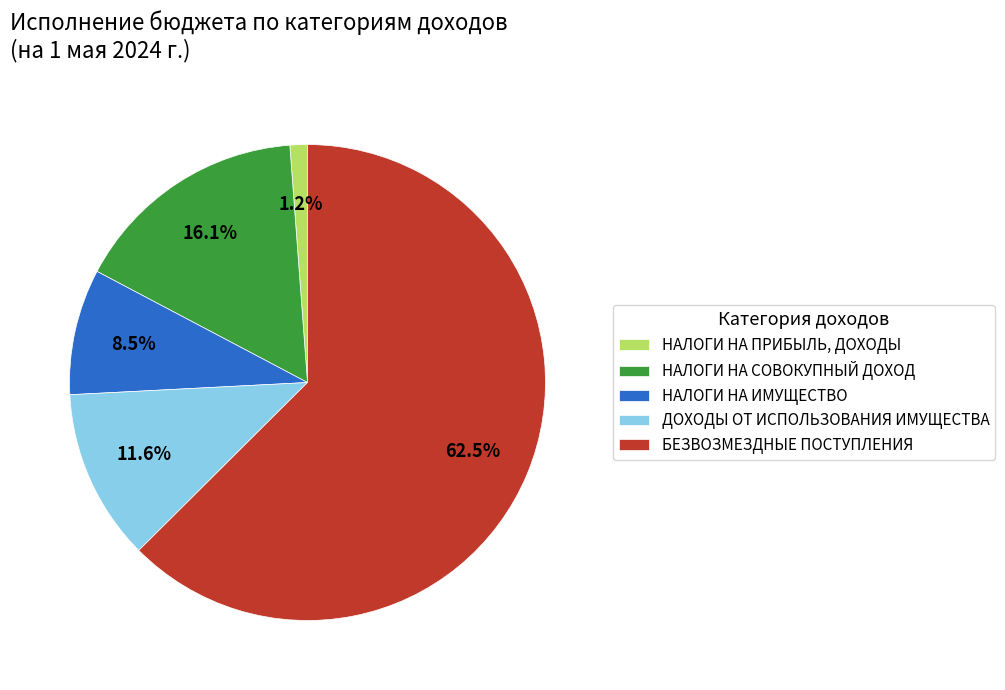

Combined, what portion of the pie is ДОХОДЫ ОТ ИСПОЛЬЗОВАНИЯ ИМУЩЕСТВА and НАЛОГИ НА ПРИБЫЛЬ, ДОХОДЫ?

12.8%